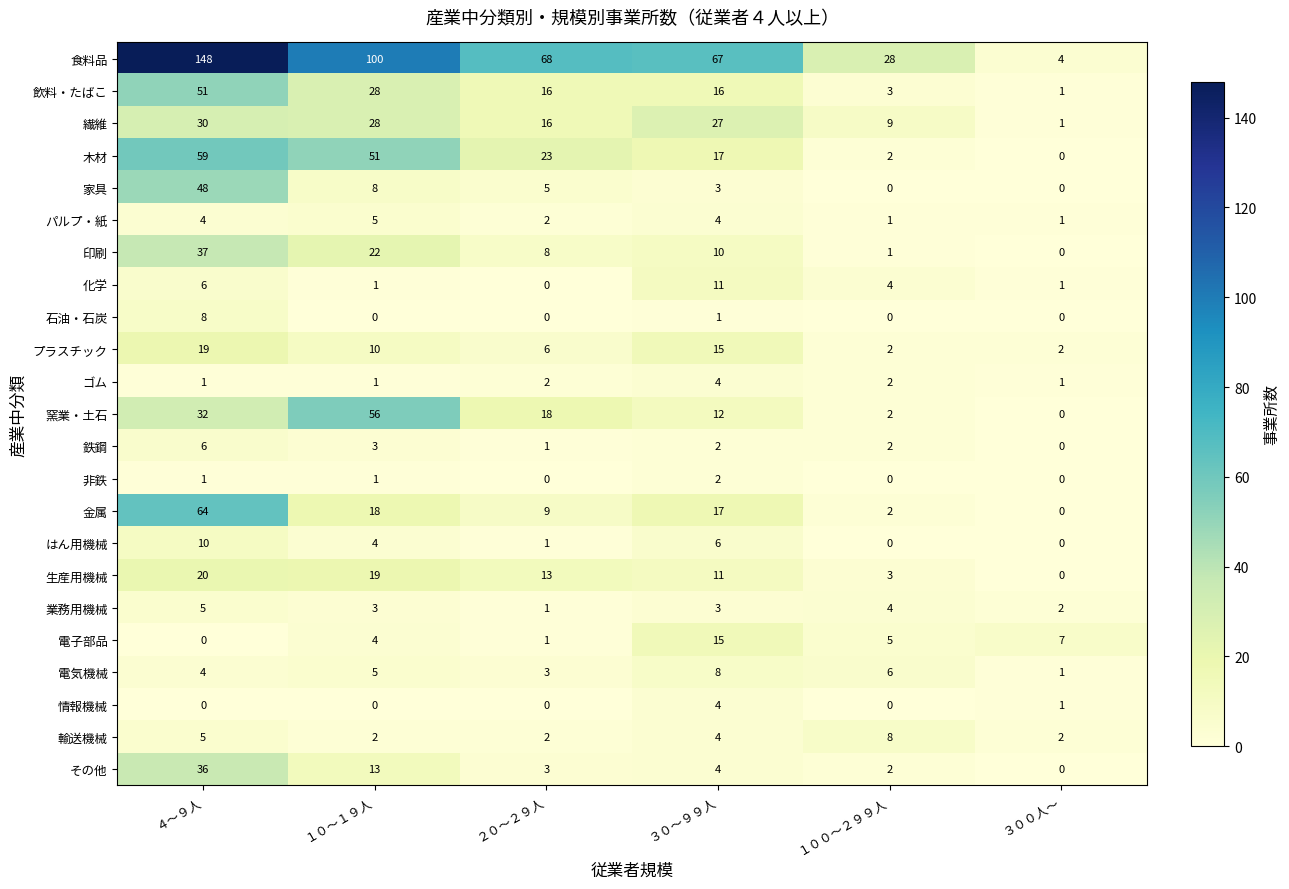

What is the difference between the maximum and minimum values in the 石油・石炭 series?

8